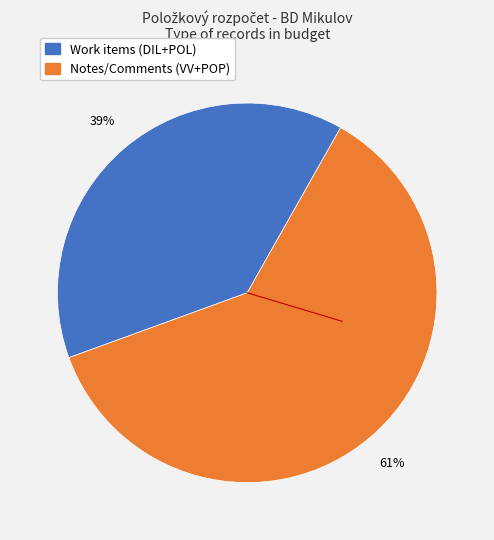

To the nearest percent, what is the average slice percentage?

50%